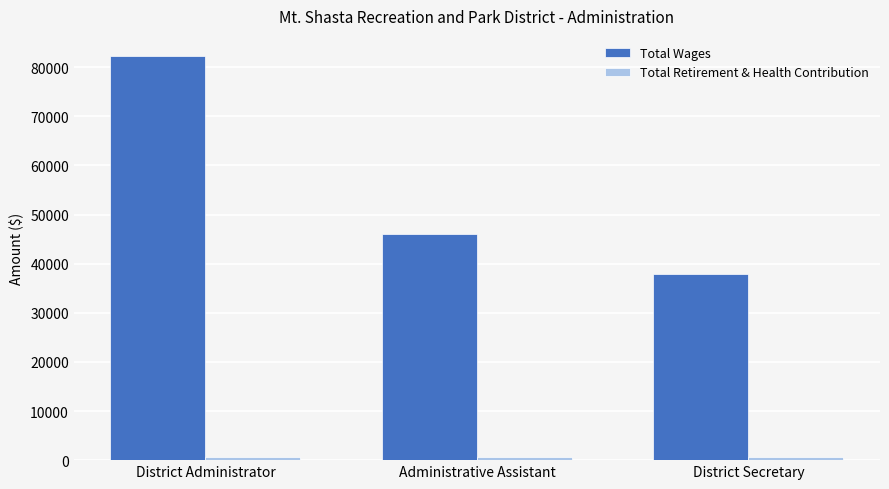

Which series has the largest total across all categories?

Total Wages